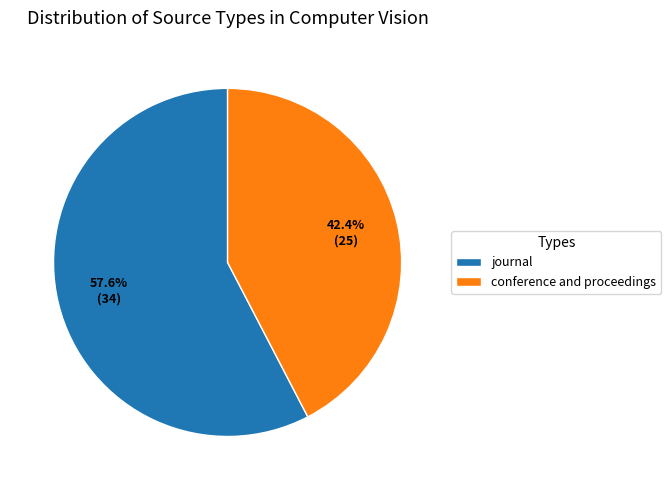

Does any single category account for the majority?

Yes